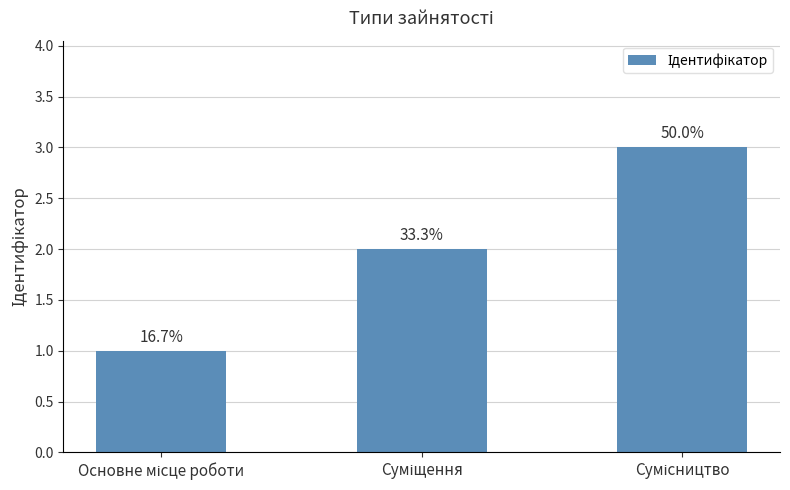

How many bars are there in total?

3